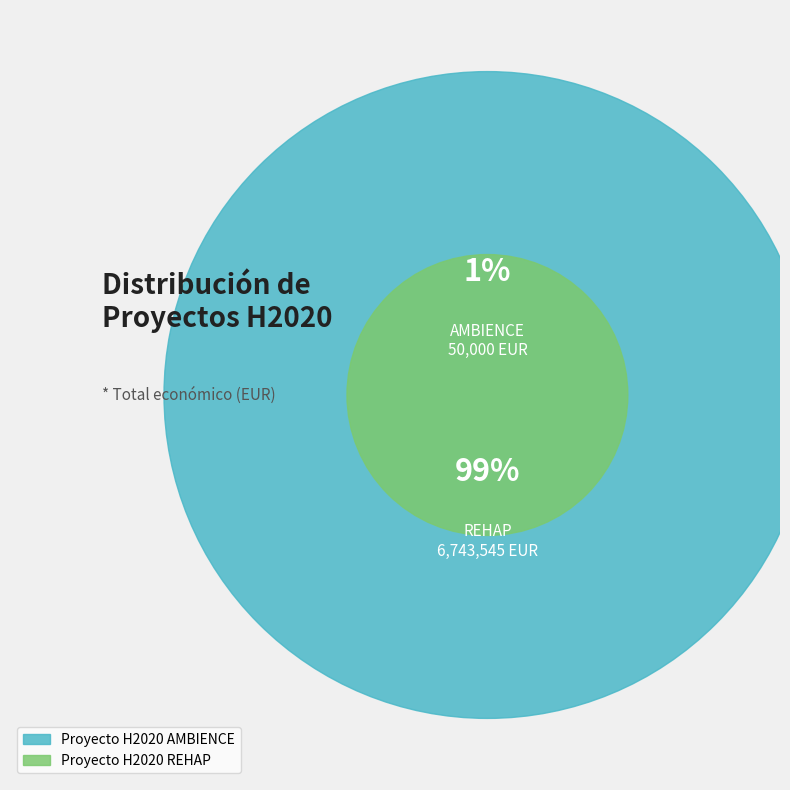

What percentage do REHAP and AMBIENCE together represent?

100.0%